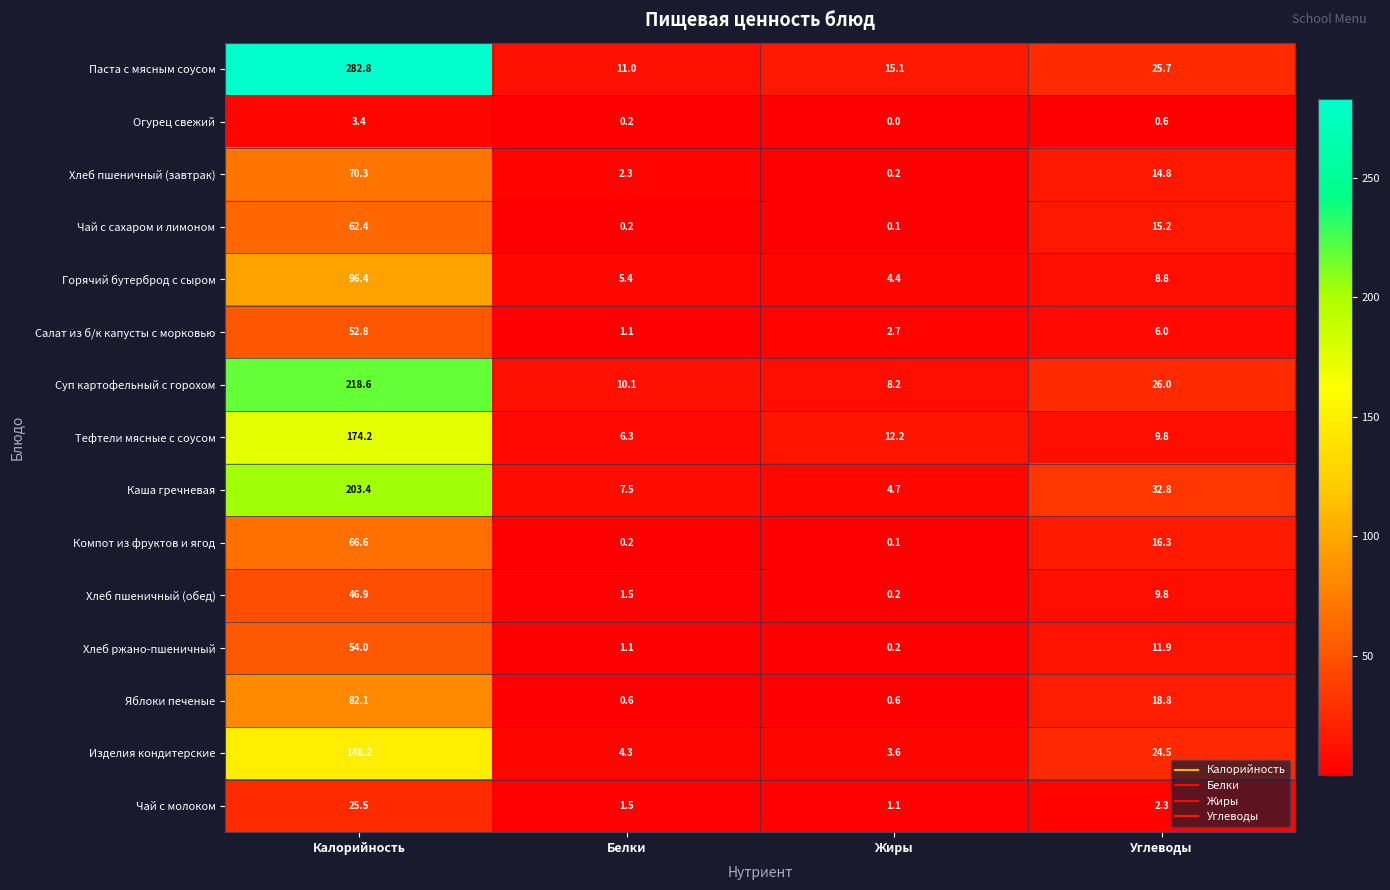

What is the total value across all series at Углеводы?

223.3